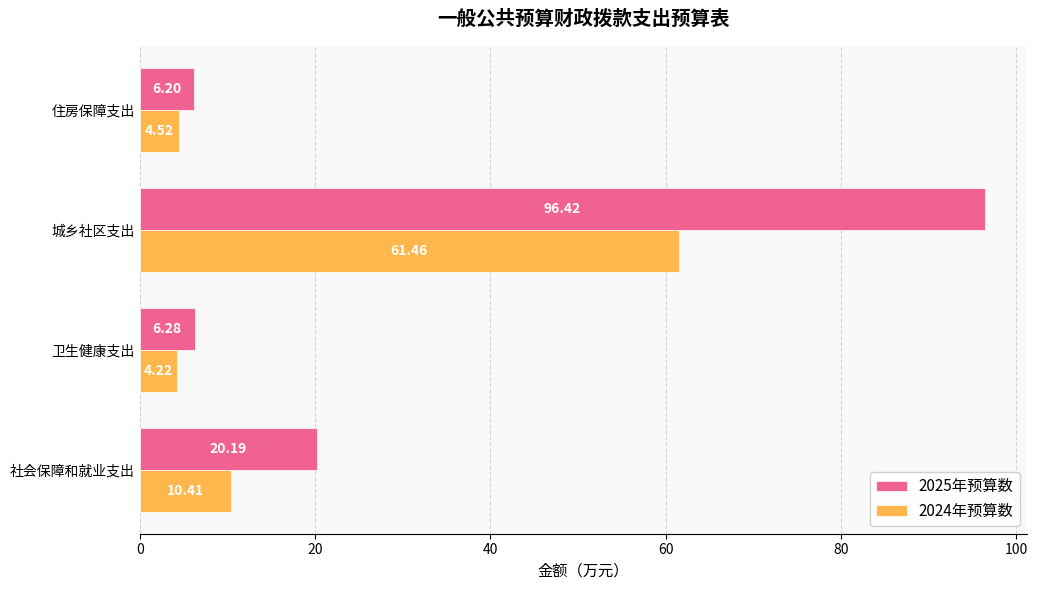

Which series has the widest spread of values?

2025年预算数